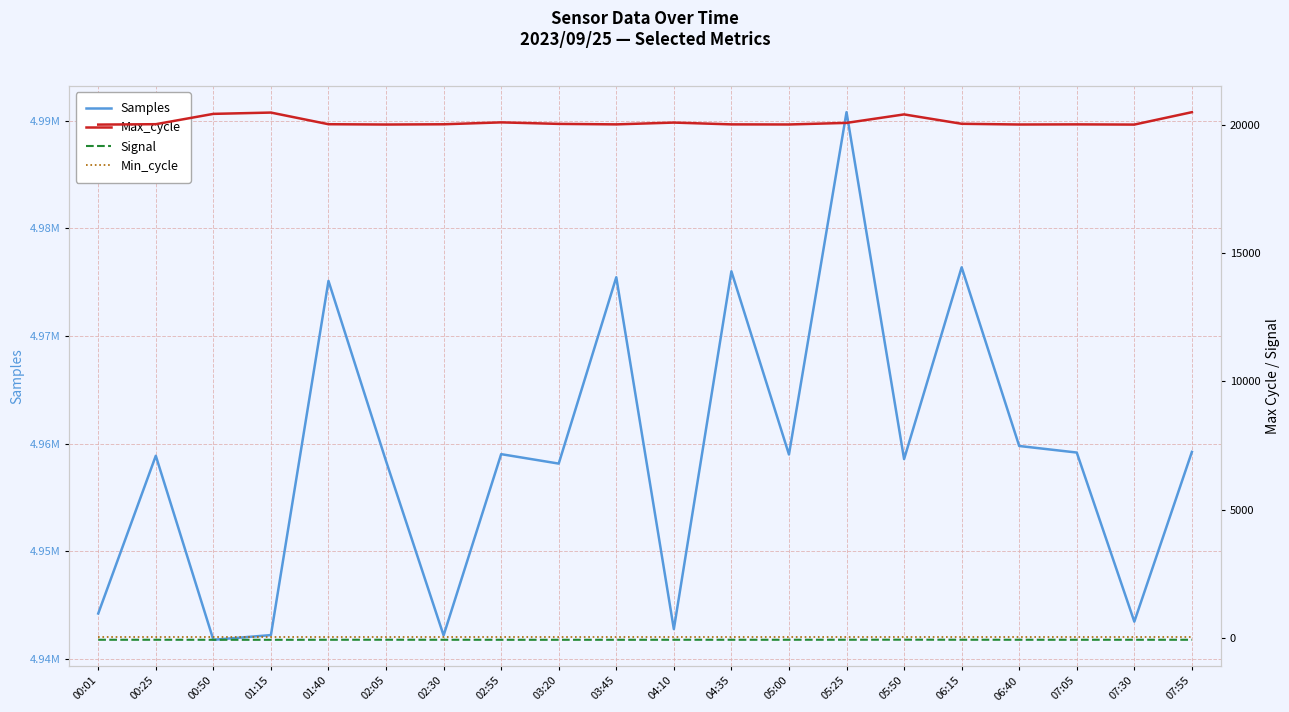

At which category is the sum across all series the highest?

05:25